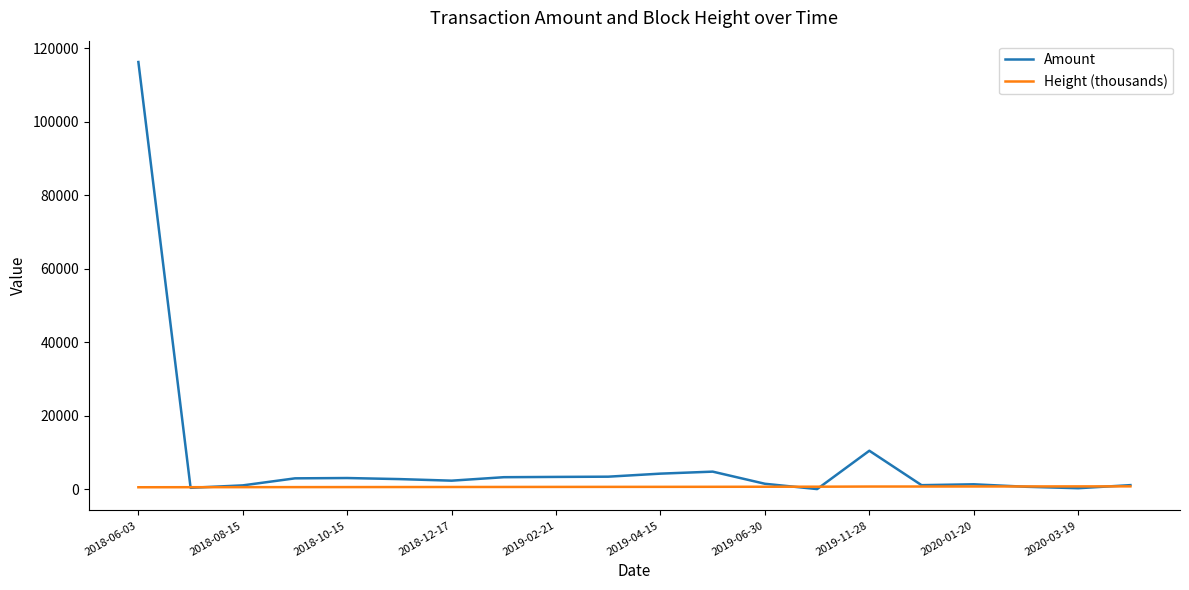

Which series has the largest range (max minus min)?

Amount